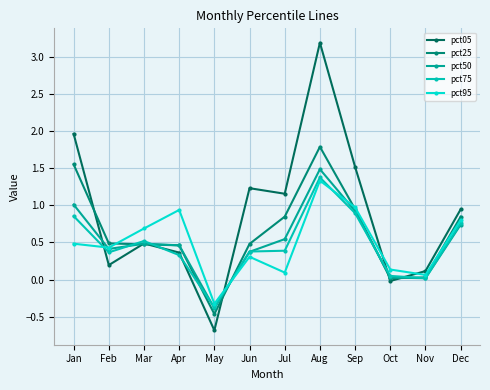

Read the pct50 value at Feb.

0.4